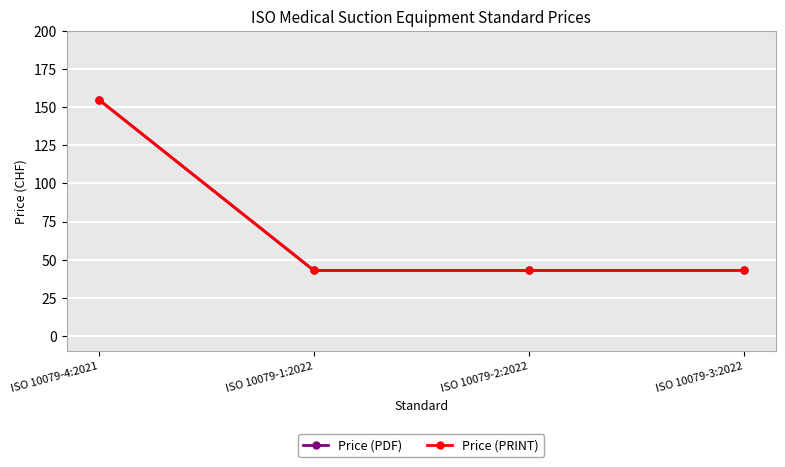

Does the chart have visible grid lines?

Yes